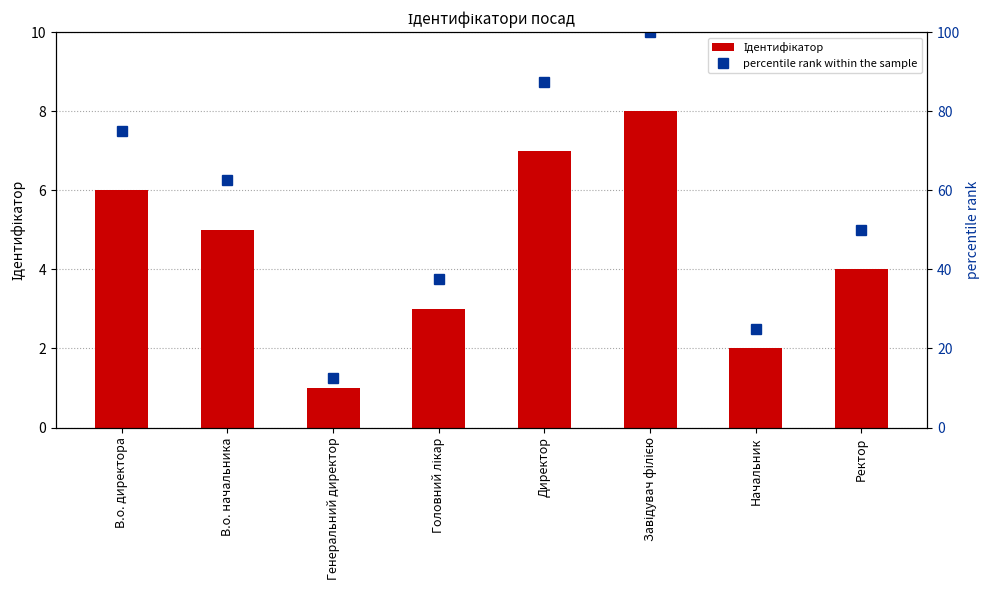

What position from the left is Начальник?

7